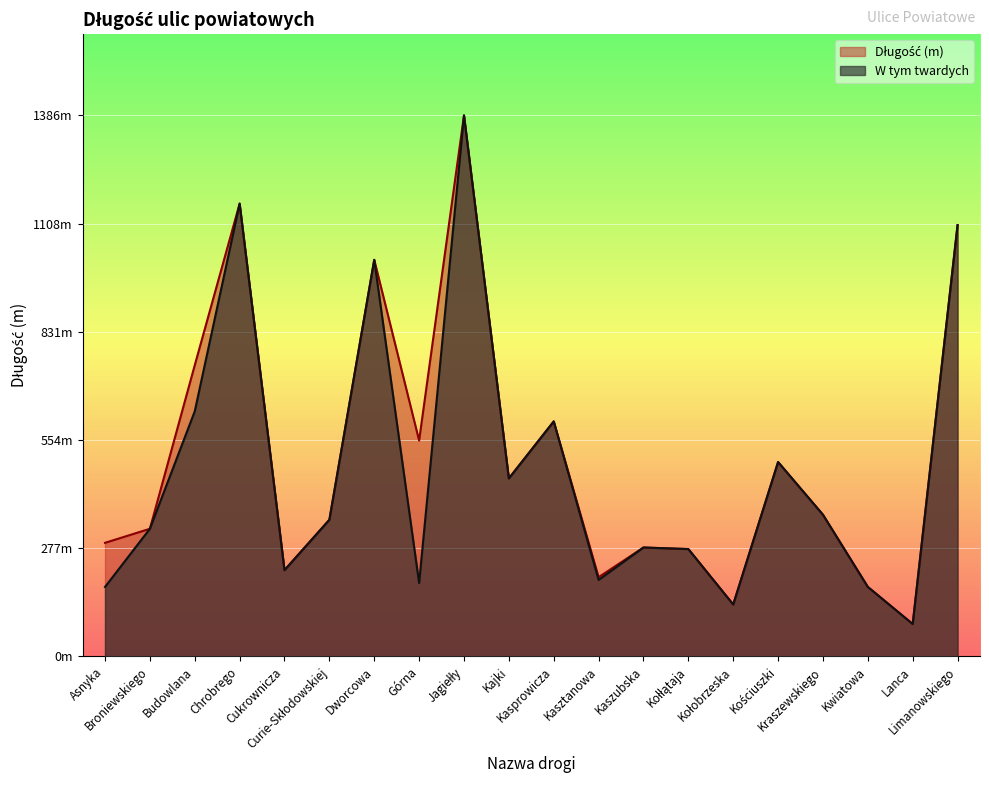

Is it true that W tym twardych equals 264 at Kwiatowa?

False